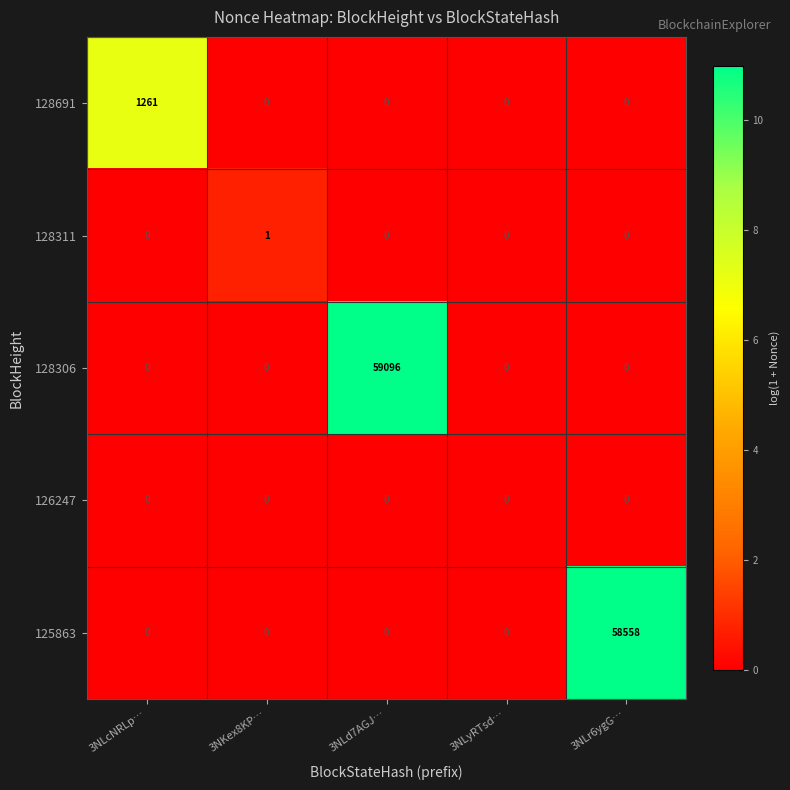

Reading left to right, what are all the values shown in this chart?

128691: 3NLcNRLp…=1261	3NKex8KP…=0	3NLd7AGJ…=0	3NLyRTsd…=0	3NLr6ygG…=0
128311: 3NLcNRLp…=0	3NKex8KP…=1	3NLd7AGJ…=0	3NLyRTsd…=0	3NLr6ygG…=0
128306: 3NLcNRLp…=0	3NKex8KP…=0	3NLd7AGJ…=59096	3NLyRTsd…=0	3NLr6ygG…=0
126247: 3NLcNRLp…=0	3NKex8KP…=0	3NLd7AGJ…=0	3NLyRTsd…=0	3NLr6ygG…=0
125863: 3NLcNRLp…=0	3NKex8KP…=0	3NLd7AGJ…=0	3NLyRTsd…=0	3NLr6ygG…=58558